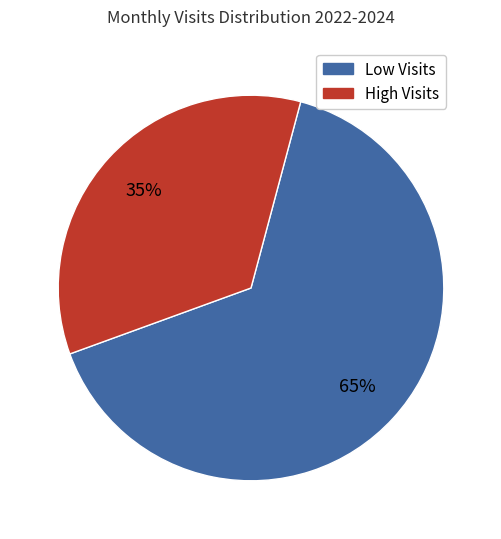

Is there any slice that represents more than half of the pie?

Yes